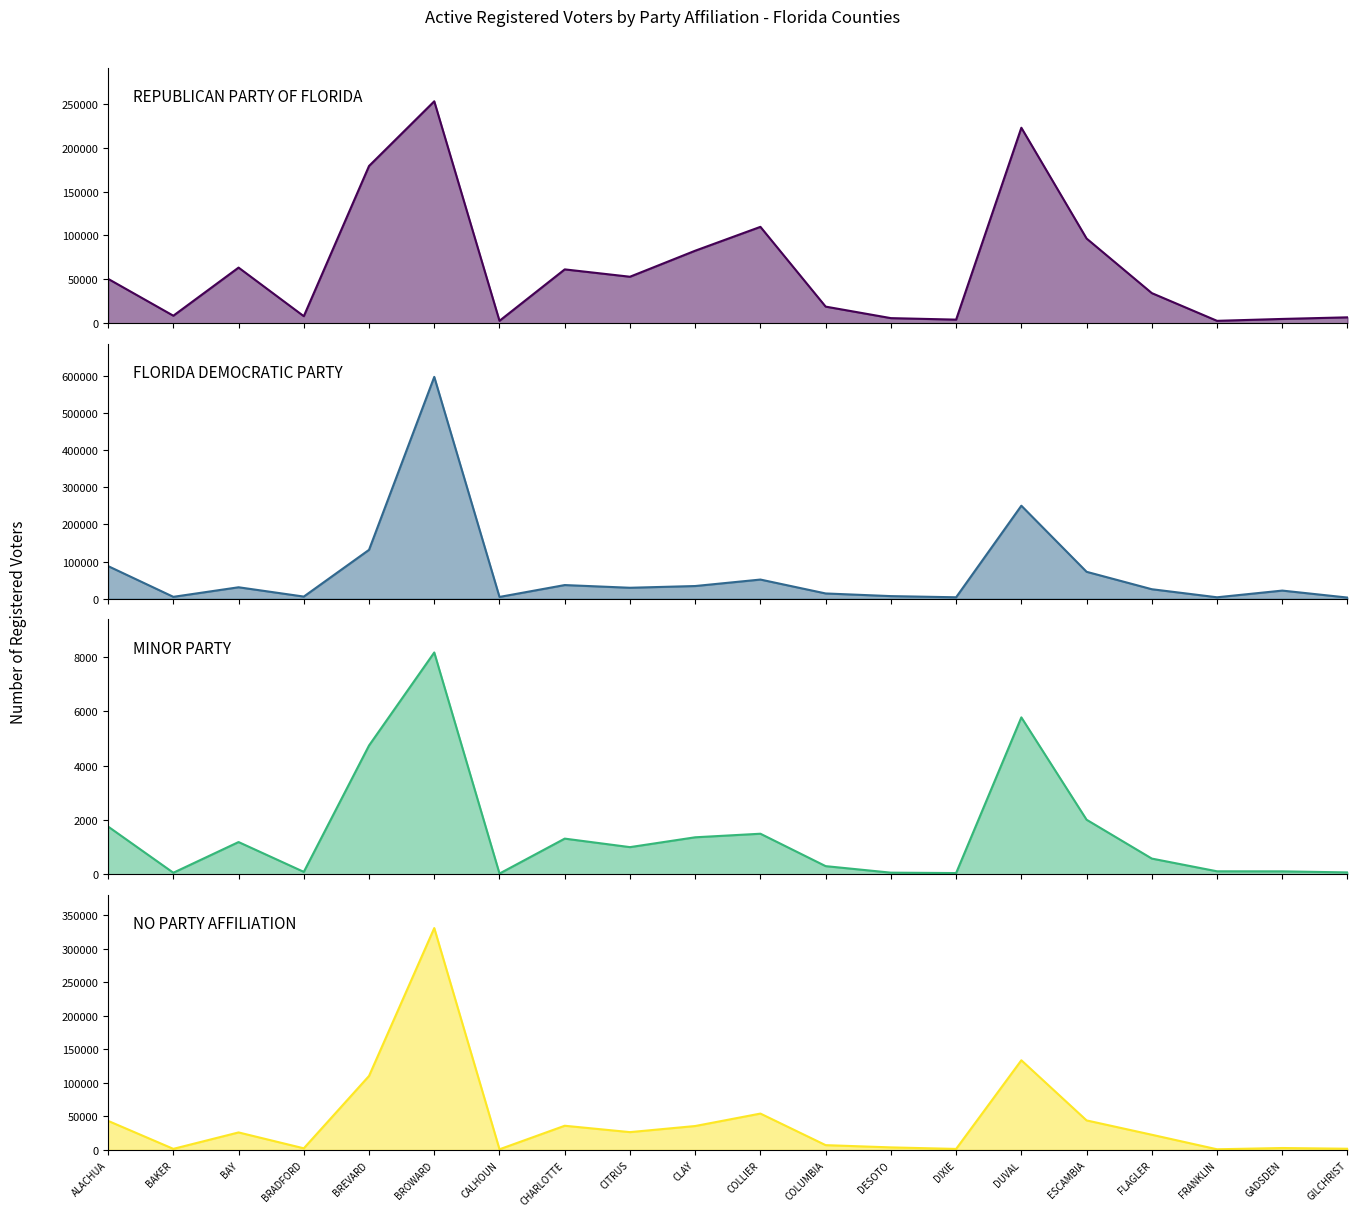

Which series ends up on top after the final intersection of FLORIDA DEMOCRATIC PARTY and REPUBLICAN PARTY OF FLORIDA?

REPUBLICAN PARTY OF FLORIDA